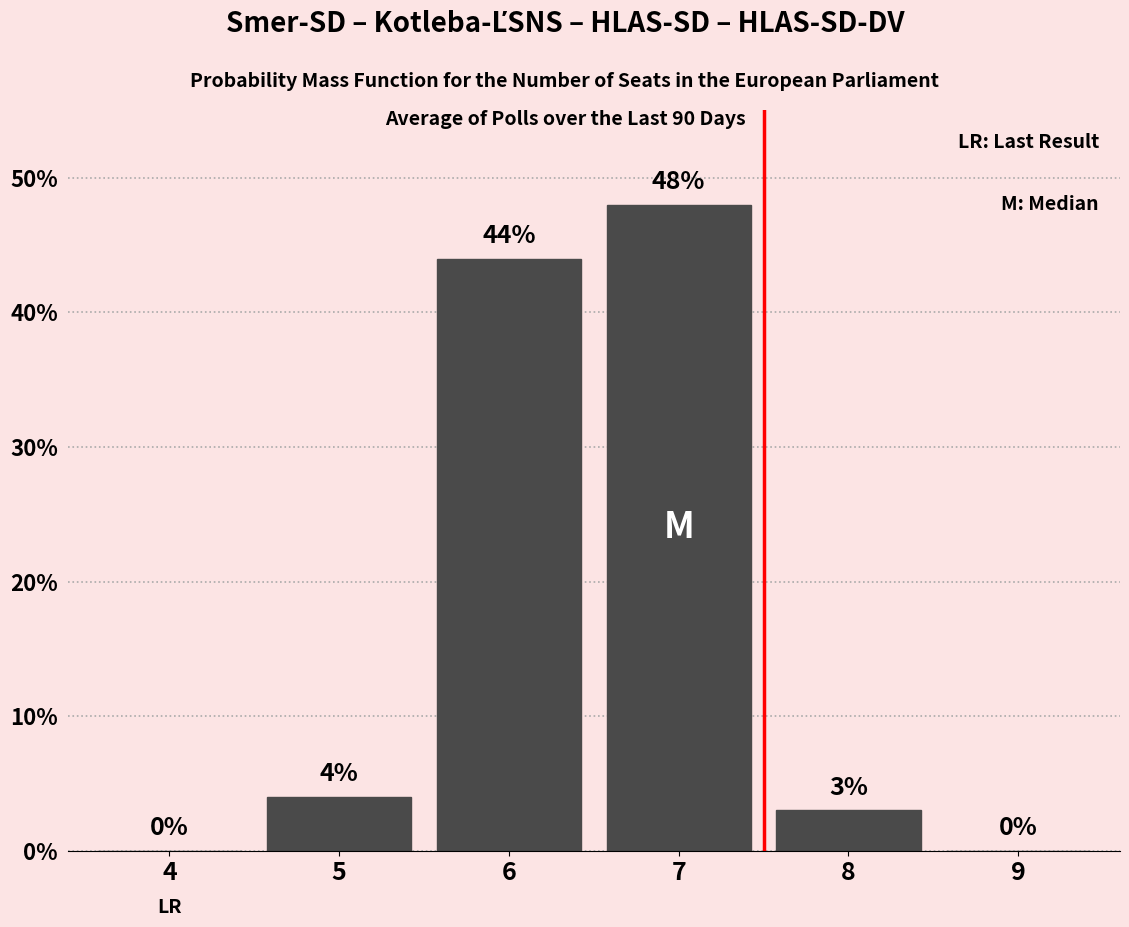

Reading right to left, list all the values displayed in this chart.

9=0	8=3	7=48	6=44	5=4	4=0